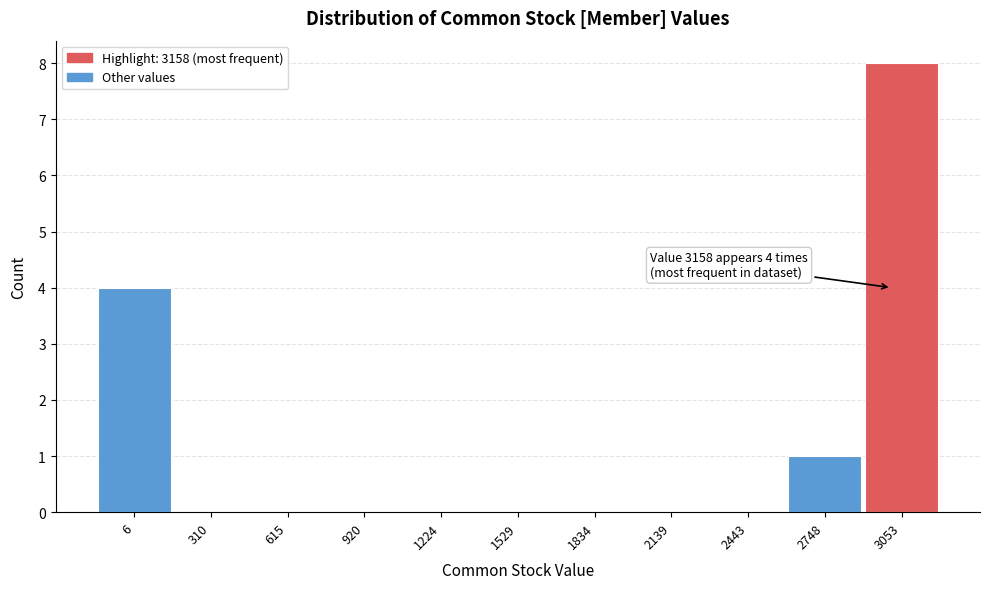

Reading left to right, transcribe all the data shown in this chart.

6=4	310=0	615=0	920=0	1224=0	1529=0	1834=0	2139=0	2443=0	2748=1	3053=8